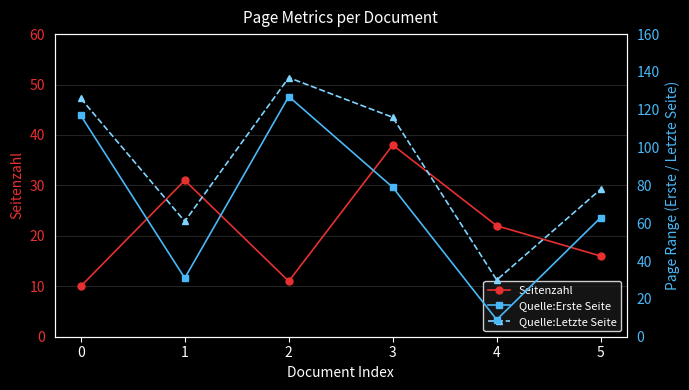

Which series has the widest spread of values?

Quelle:Erste Seite